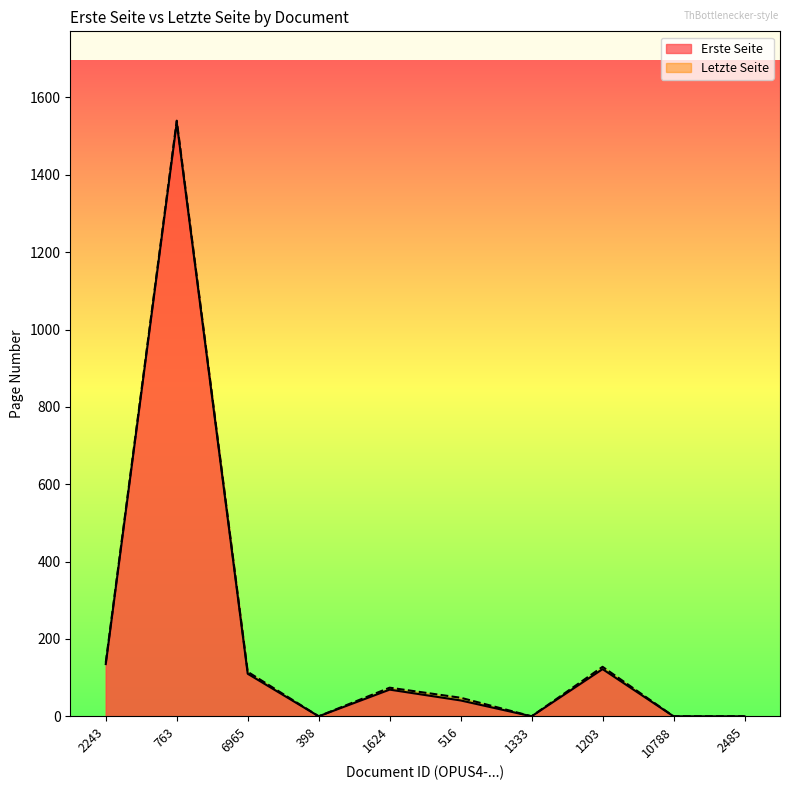

True or false: Erste Seite and Letzte Seite cross at least once.

False